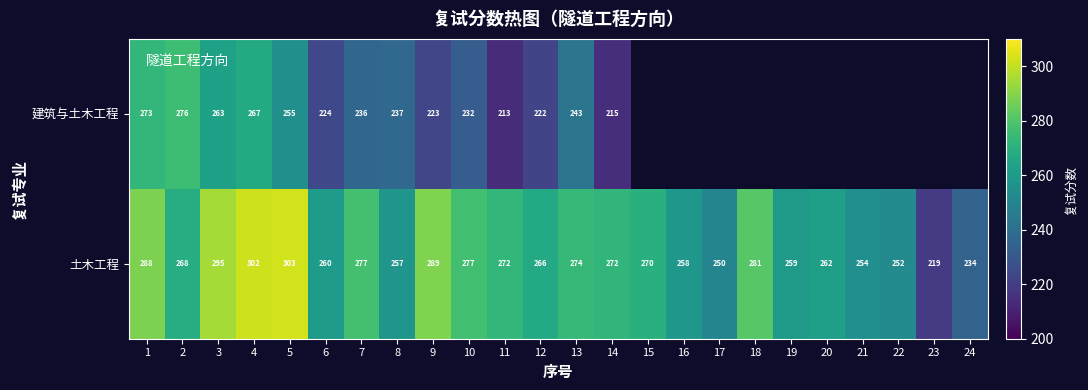

What is the average value of the 土木工程 series?

268.3